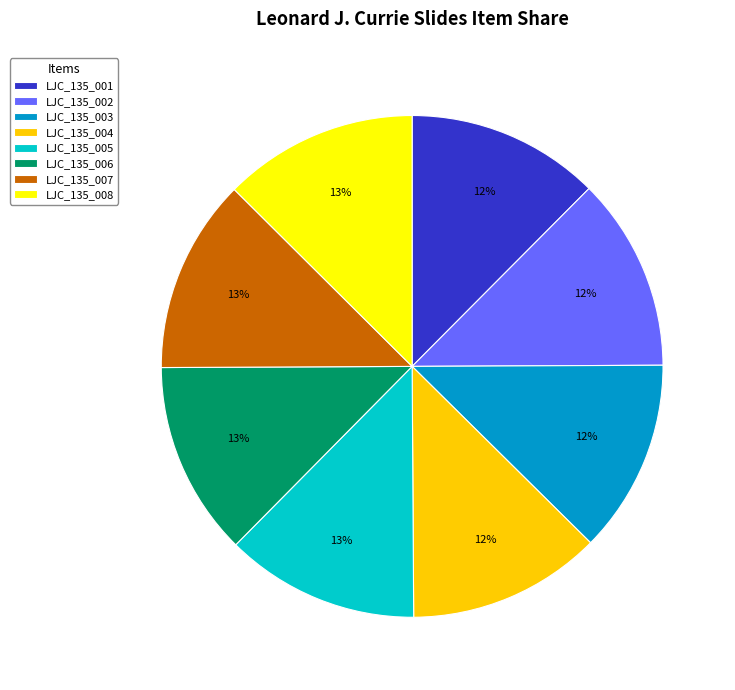

What is the ratio of the value at LJC_135_004 to the value at LJC_135_002?

1.0